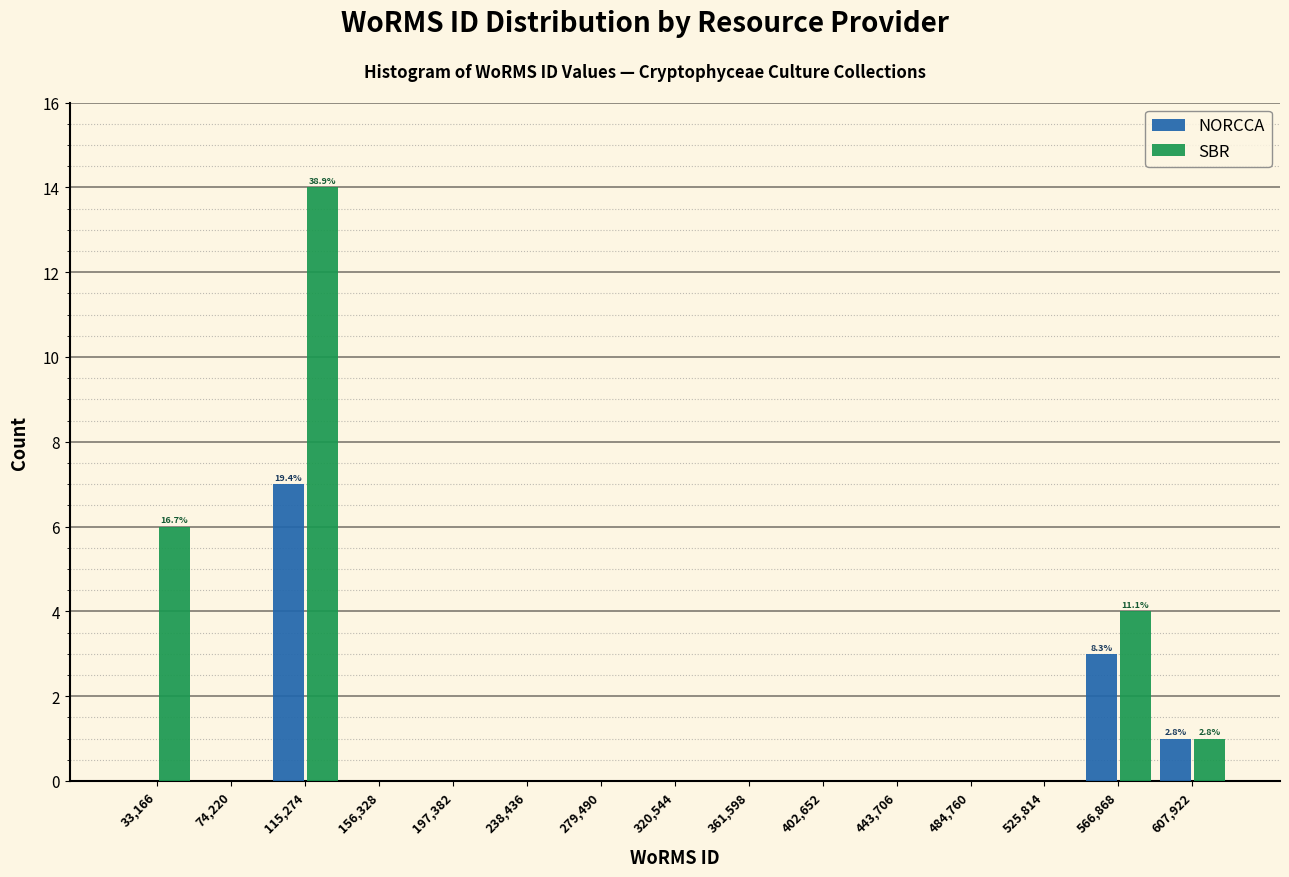

In the SBR series, which range on the x-axis has the tallest bar?

95000 to 135000